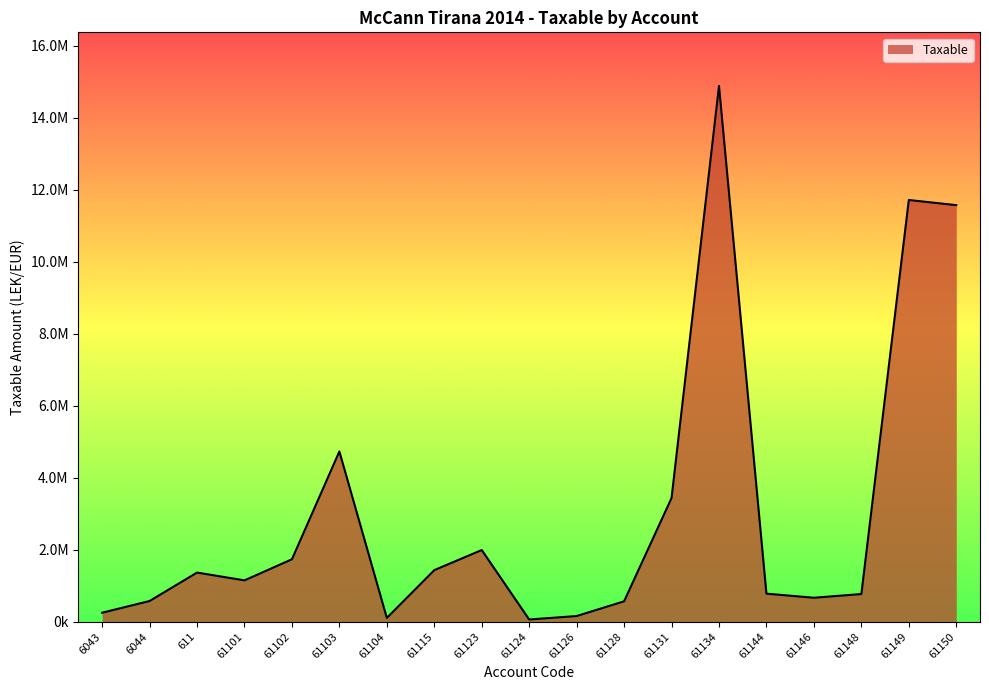

At which label does the data first exceed 1149043?

611